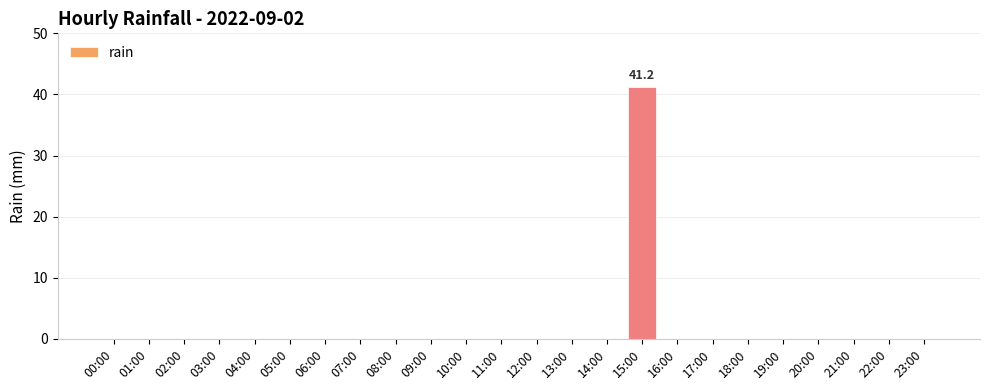

At which category does the chart reach its peak across all series?

15:00